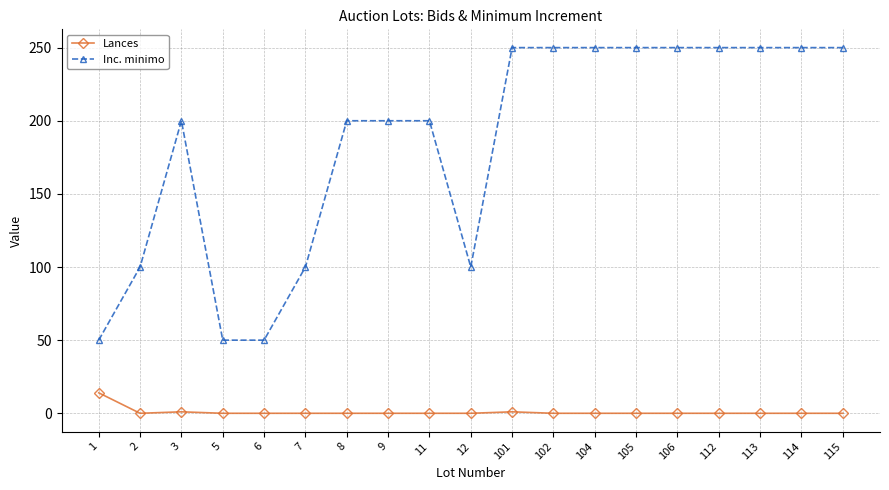

At which category does Inc. minimo reach its first local peak?

3